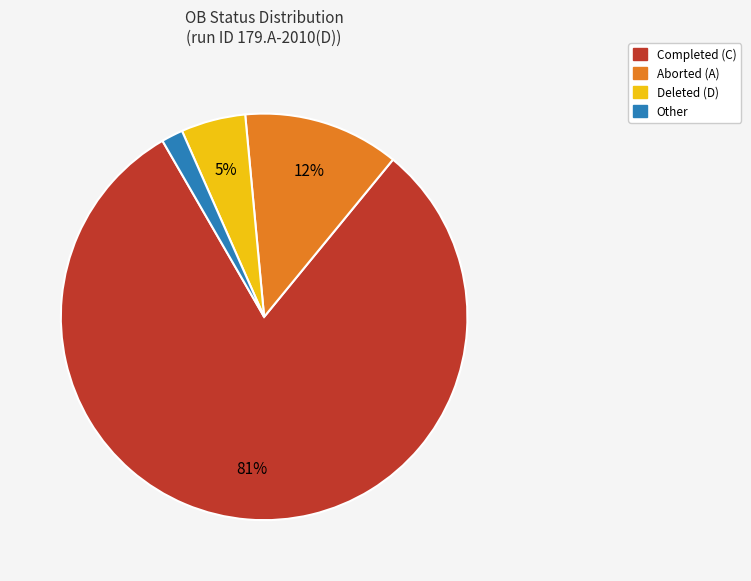

Is there any slice that represents more than half of the pie?

Yes